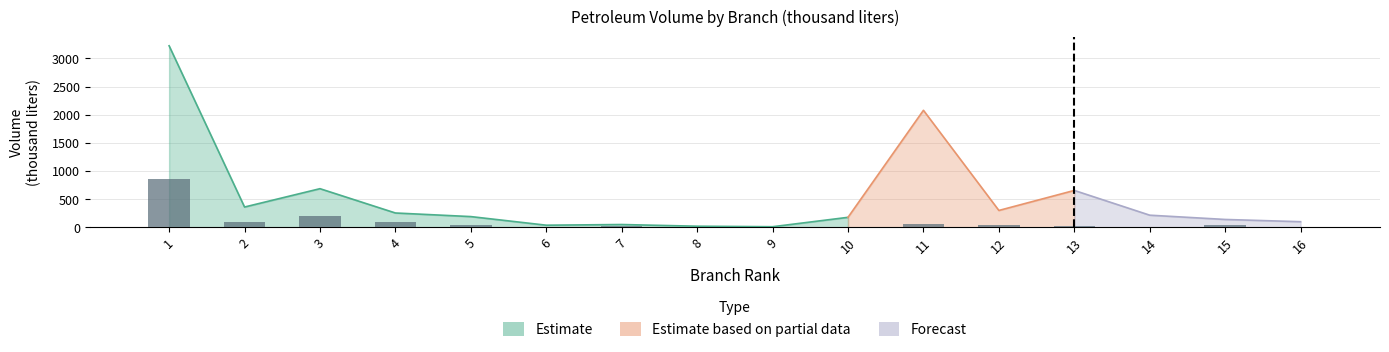

How many positive values are there?

13